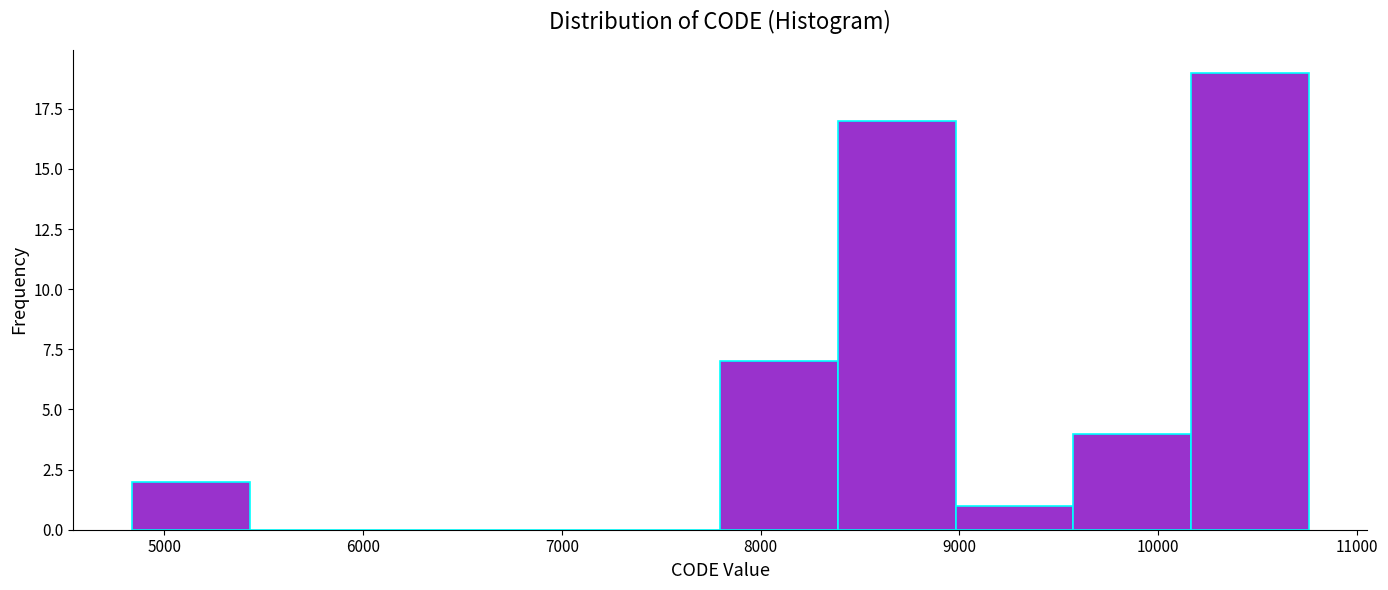

Over which range of the x-axis is the bar tallest?

10200 to 10800